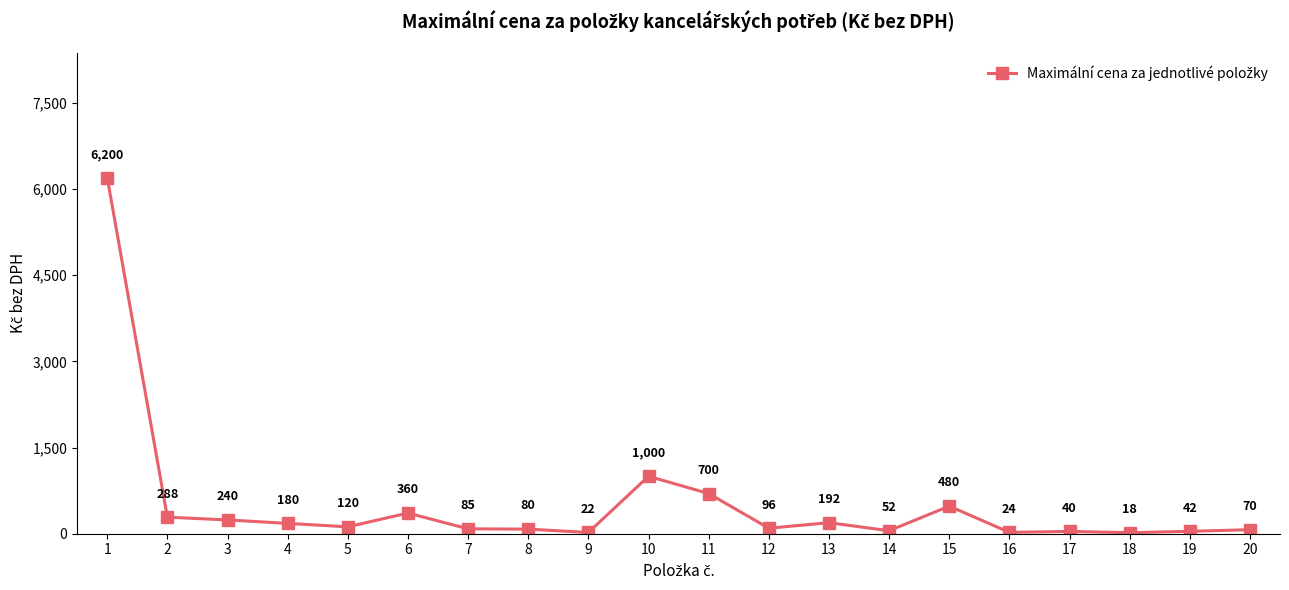

True or false: the data has more than 0 interior local peaks.

True